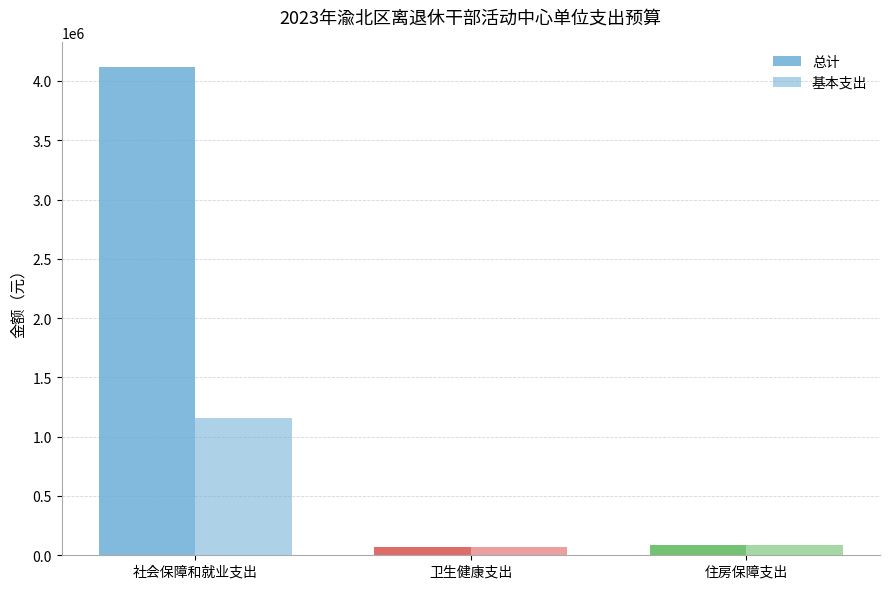

Does the chart contain any negative values?

No